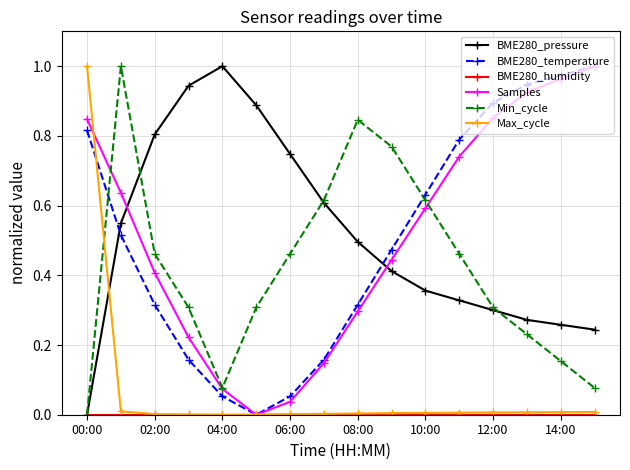

How many times do Samples and BME280_pressure cross each other?

2